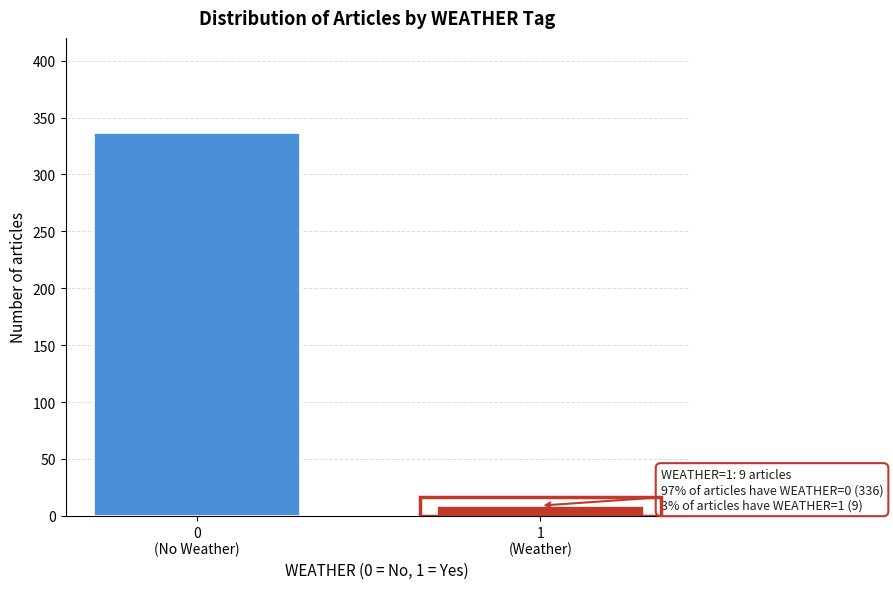

Reading left to right, list all the values displayed in this chart.

336	9